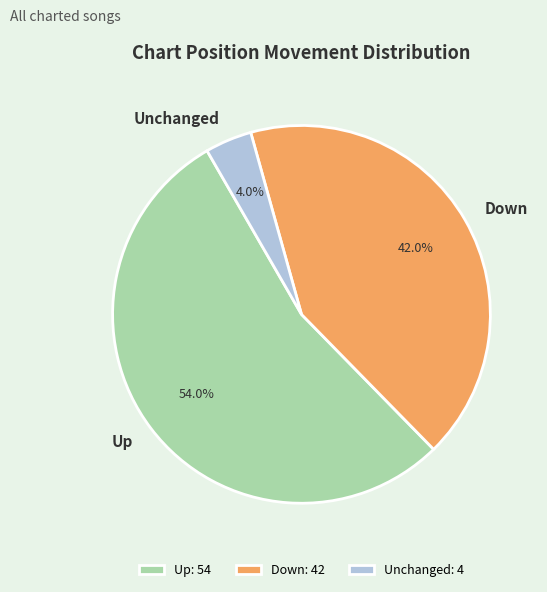

Does Up represent more than half of the total?

Yes